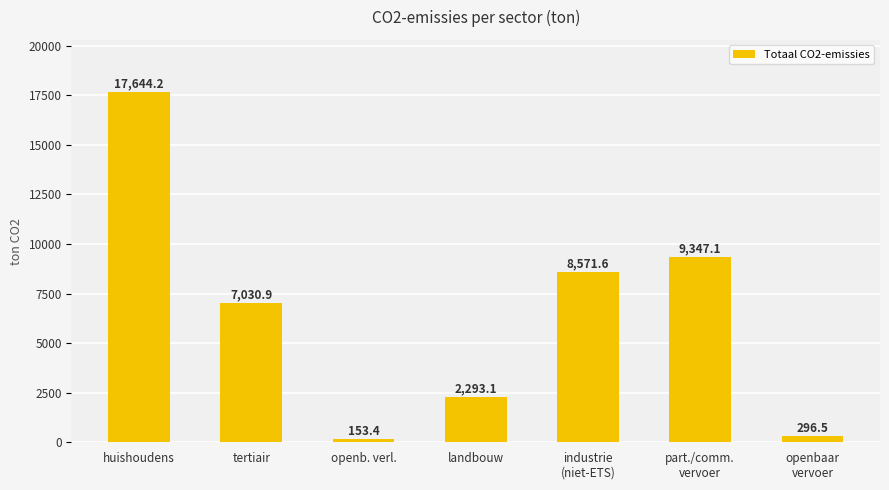

Rank the categories by value from lowest to highest.

openb. verl., openbaar
vervoer, landbouw, tertiair, industrie
(niet-ETS), part./comm.
vervoer, huishoudens